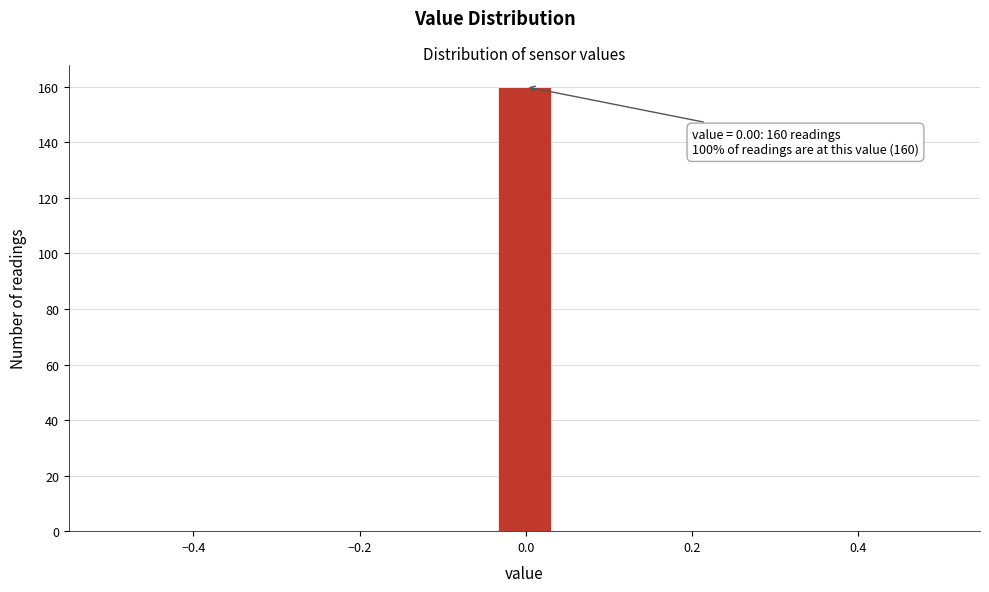

Read against the x-axis, roughly where is the centre of the tallest bar?

0.00